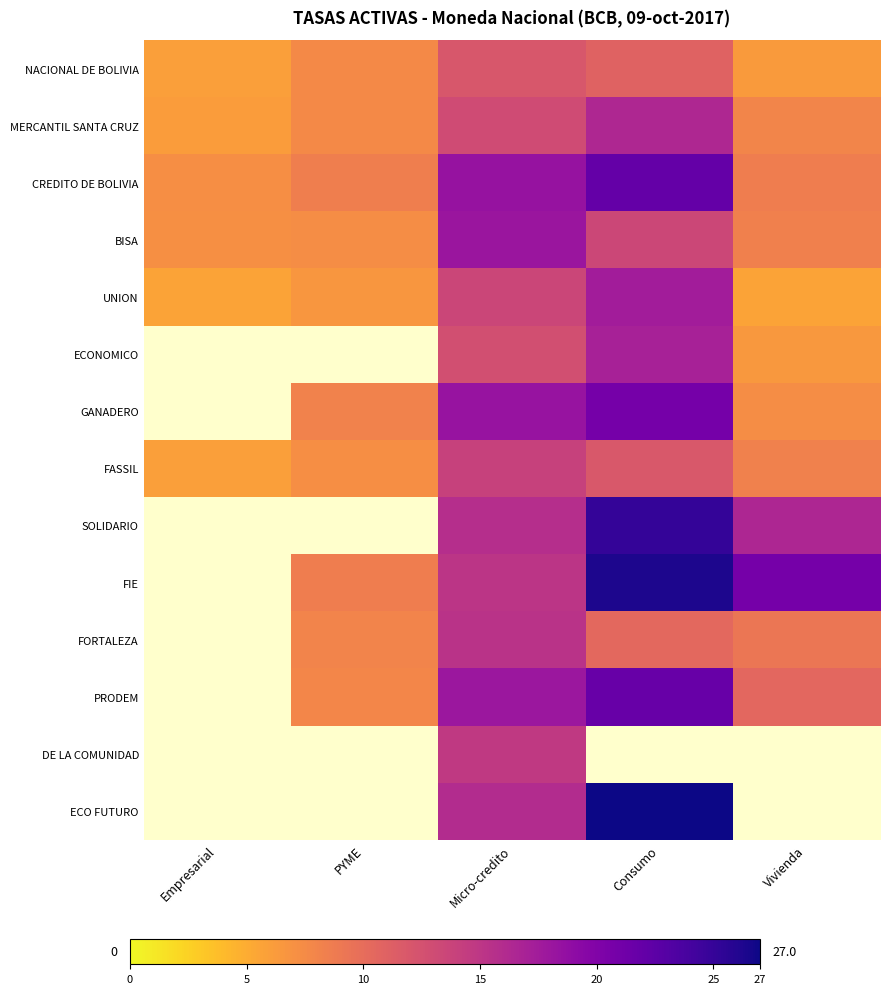

List the series in order of their peak value, lowest first.

NACIONAL DE BOLIVIA, FASSIL, MERCANTIL SANTA CRUZ, UNION, BISA, CREDITO DE BOLIVIA, ECONOMICO, GANADERO, SOLIDARIO, FIE, FORTALEZA, PRODEM, DE LA COMUNIDAD, ECO FUTURO